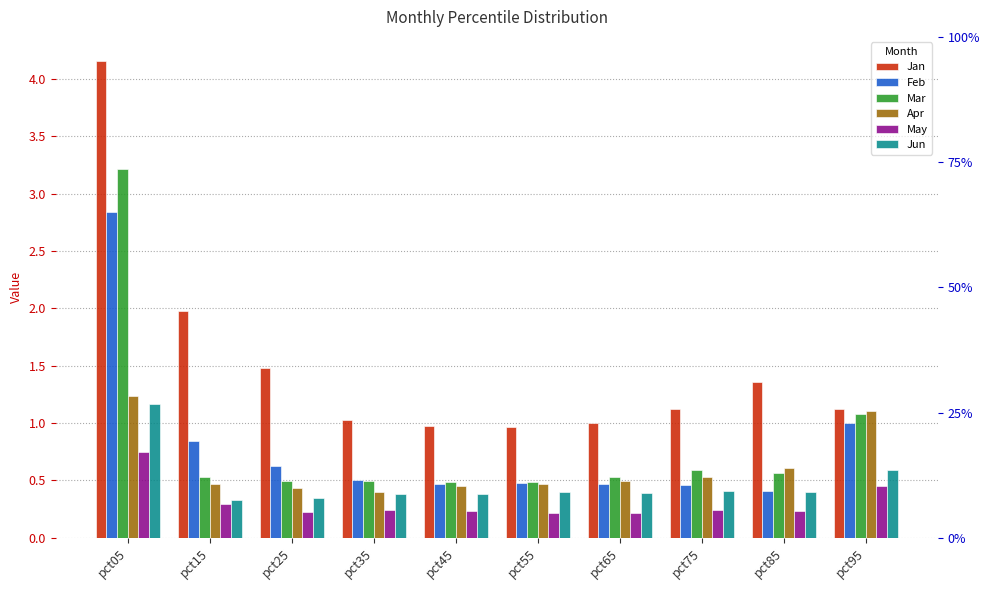

List the labels in order of Jan value, smallest first.

pct55, pct45, pct65, pct35, pct75, pct95, pct85, pct25, pct15, pct05